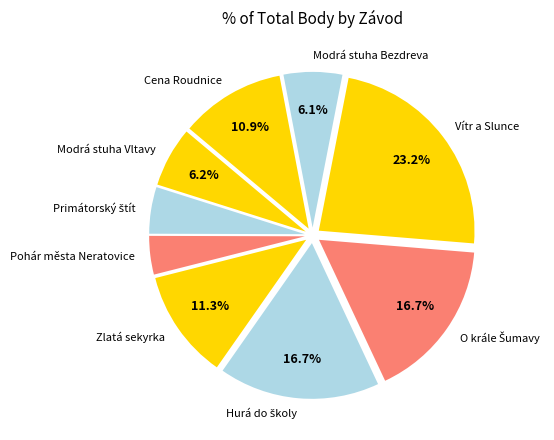

True or false: Zlatá sekyrka accounts for 18% of the total.

False